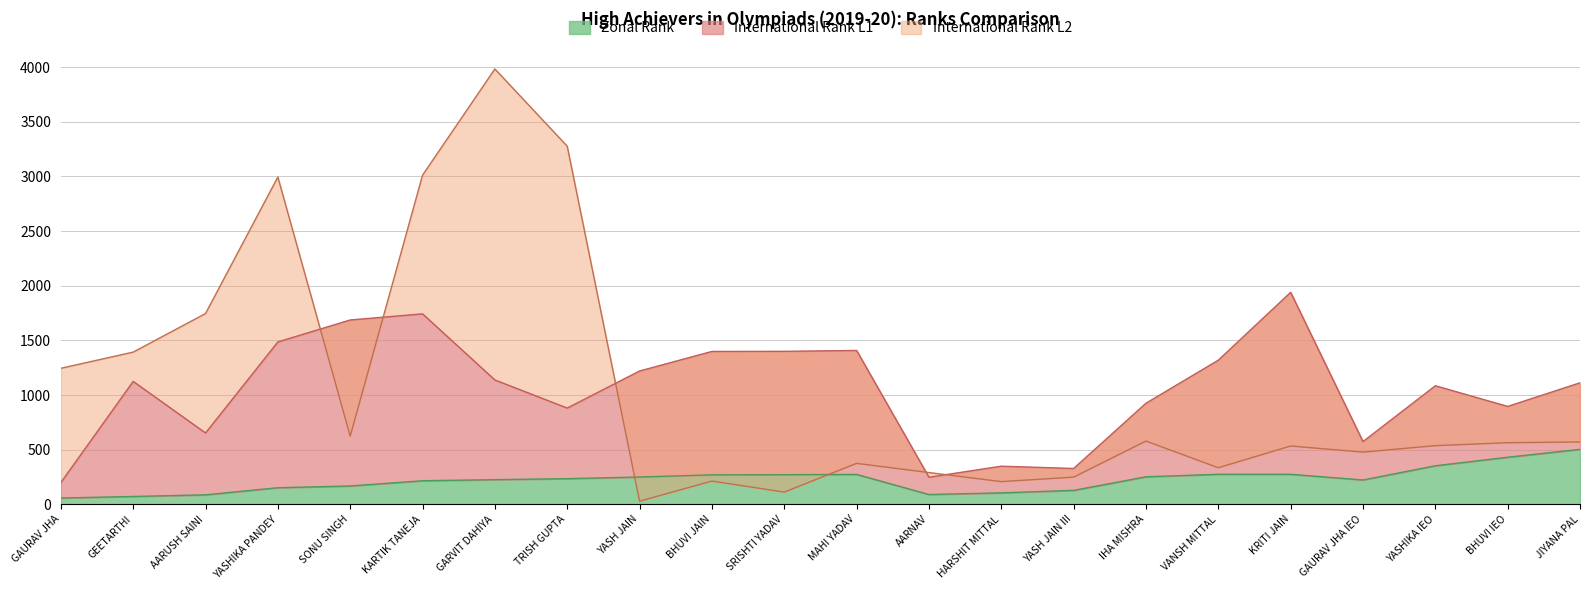

The International Rank L2 series shows 333 at HARSHIT MITTAL. True or false?

False